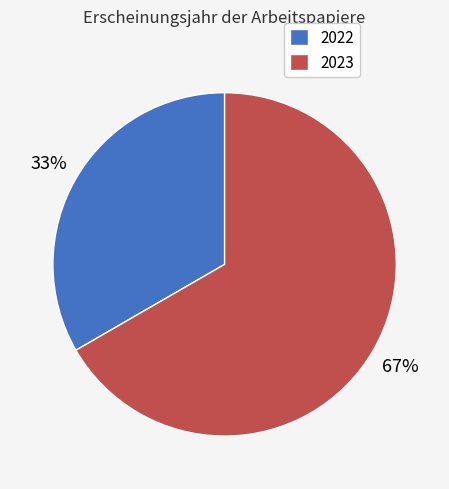

What is the smallest slice in the pie chart?

2022